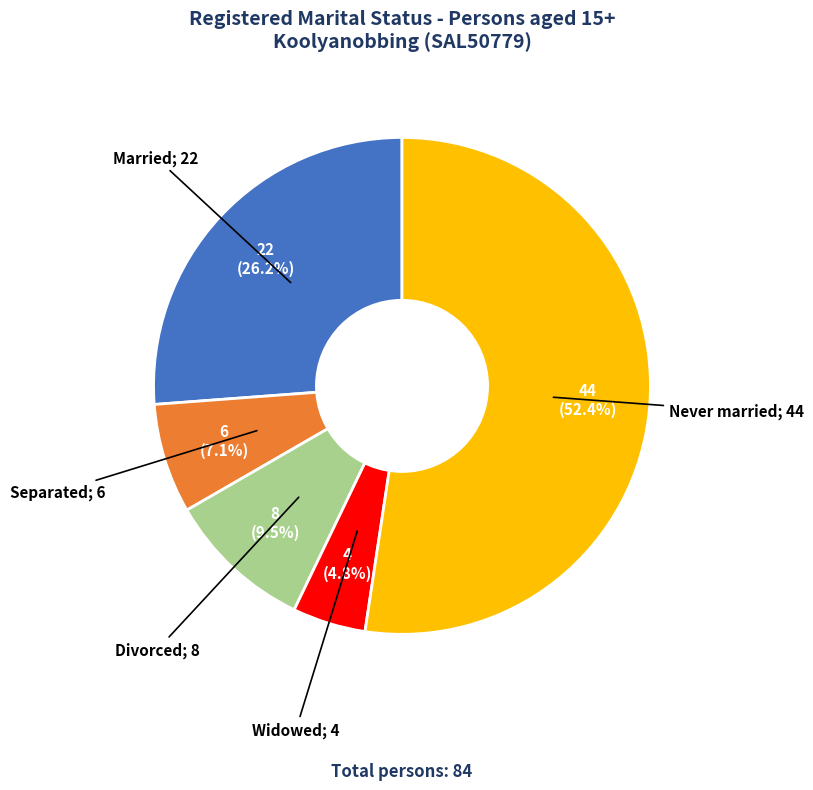

Is there any slice that represents more than half of the pie?

Yes